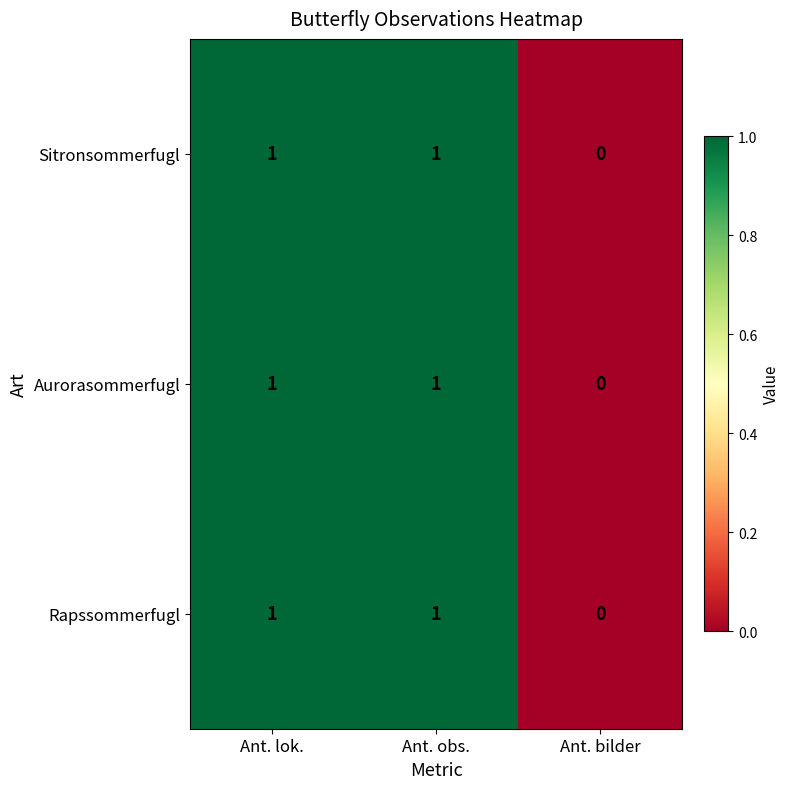

Count the number of data series in this chart.

3